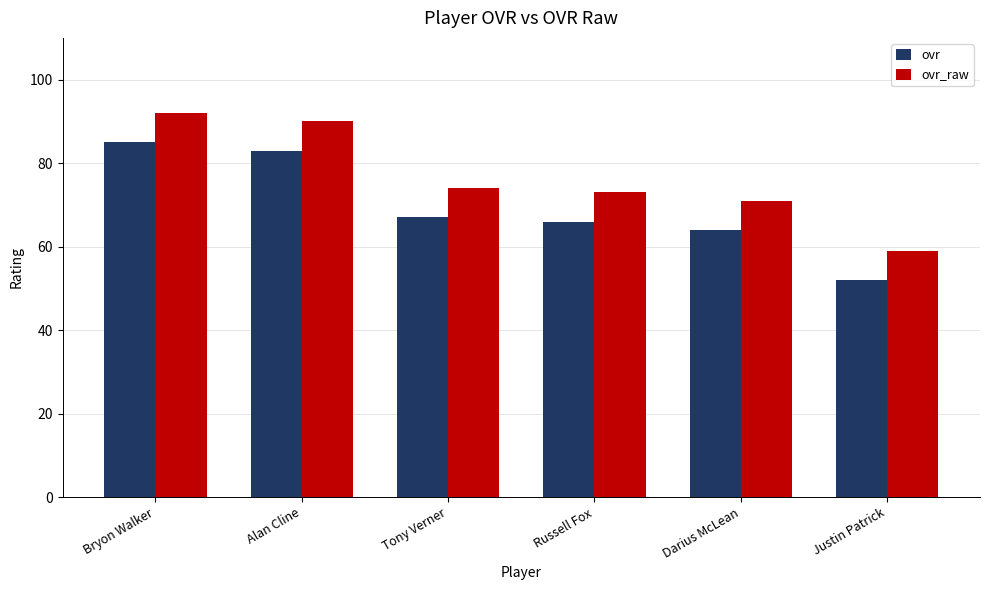

How many bars are there in total?

12